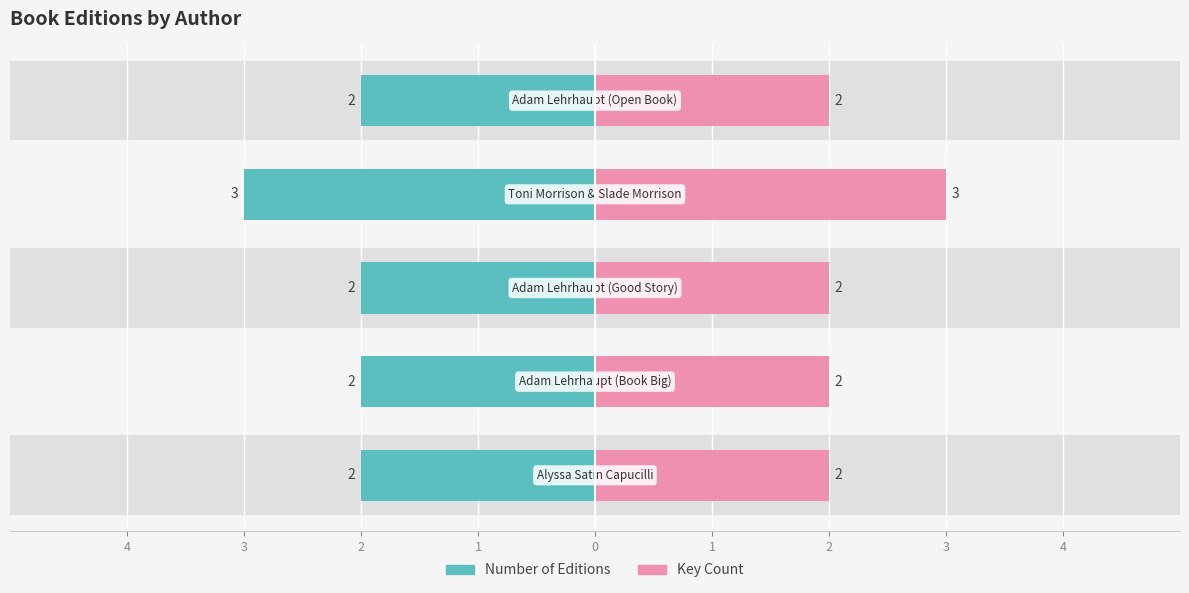

What position from the right is Alyssa Satin Capucilli?

5